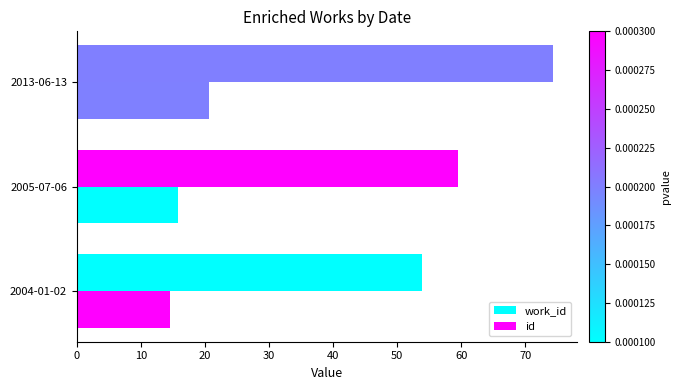

How many data points in work_id are less than 59?

1